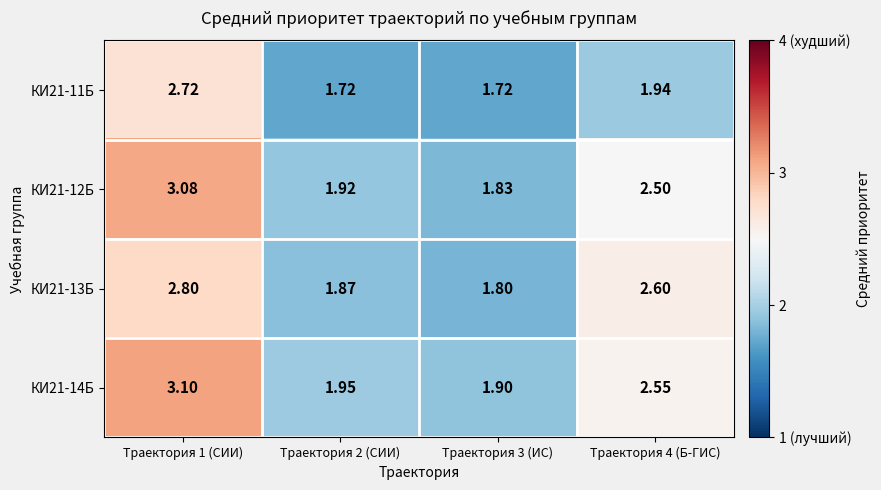

Which series changed the most between Траектория 3 (ИС) and Траектория 4 (Б-ГИС)?

КИ21-13Б